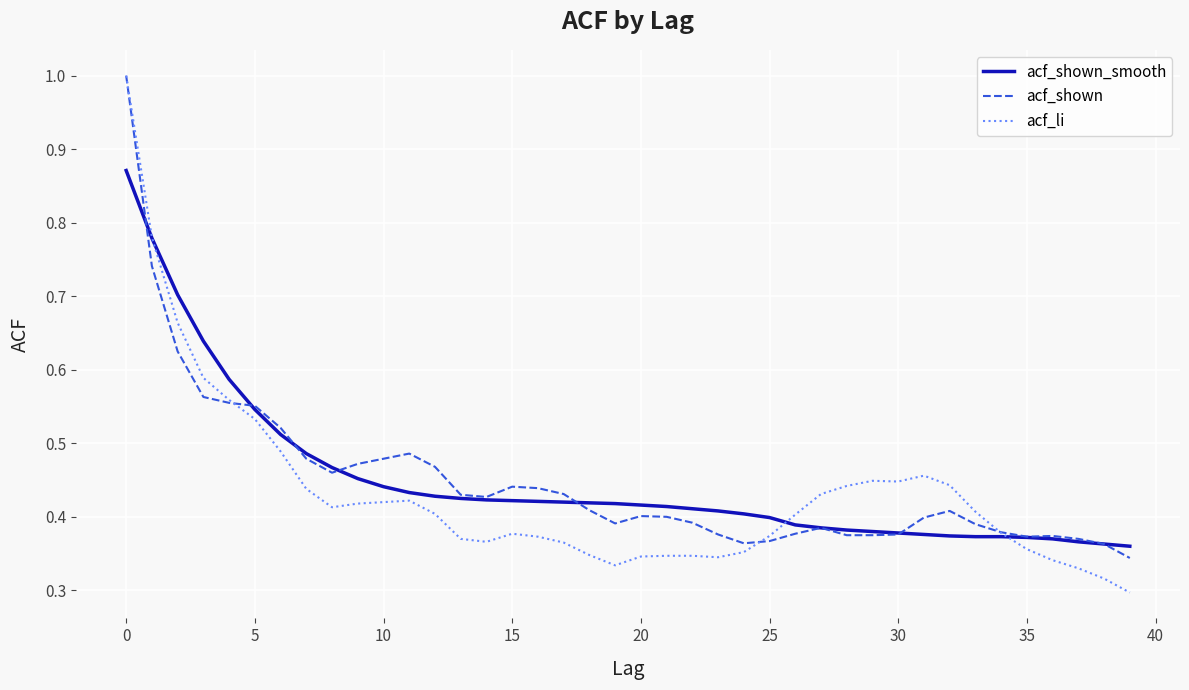

Which series has the widest spread of values?

acf_li